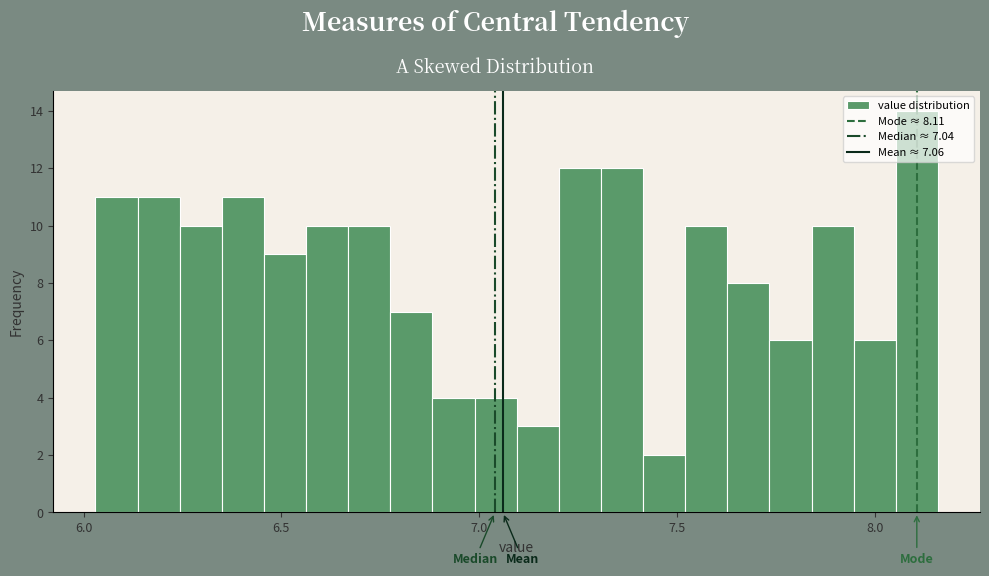

Read against the x-axis, roughly where is the centre of the tallest bar?

8.10